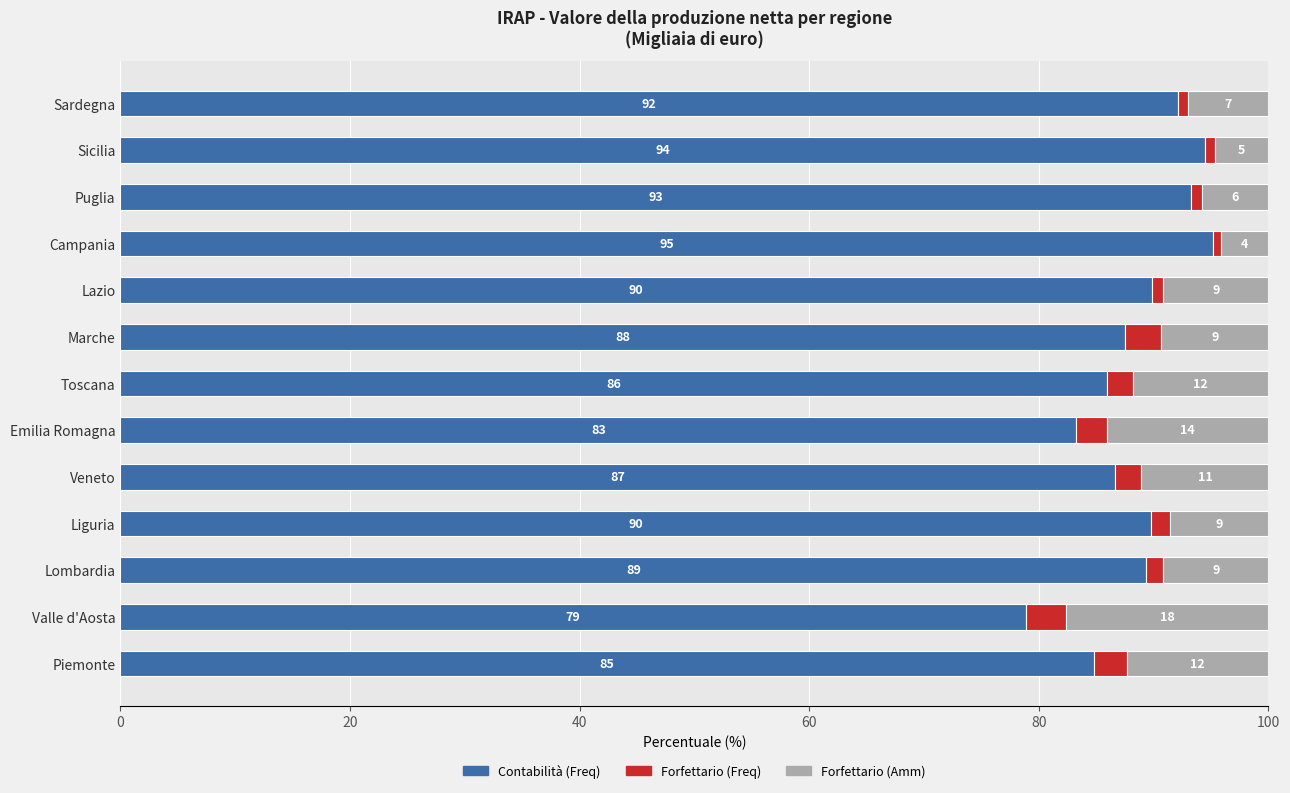

What is the total value across all series at Sicilia?

100.0